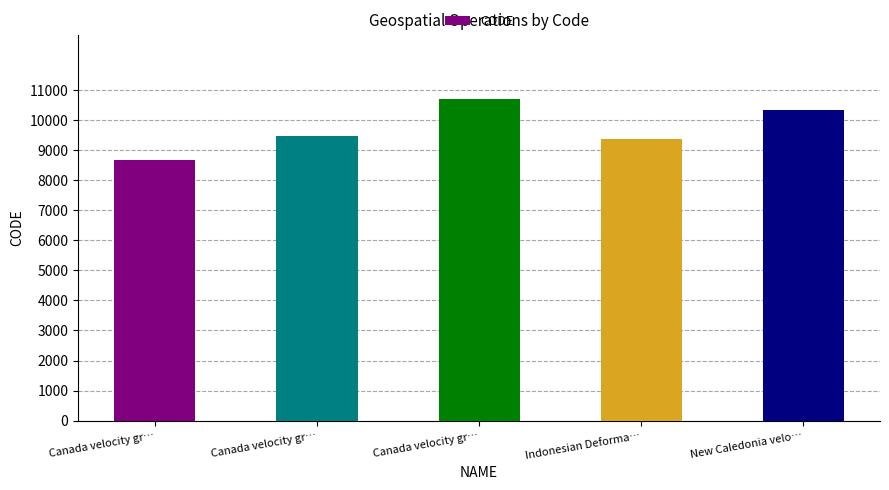

How many data points are less than 9483?

2